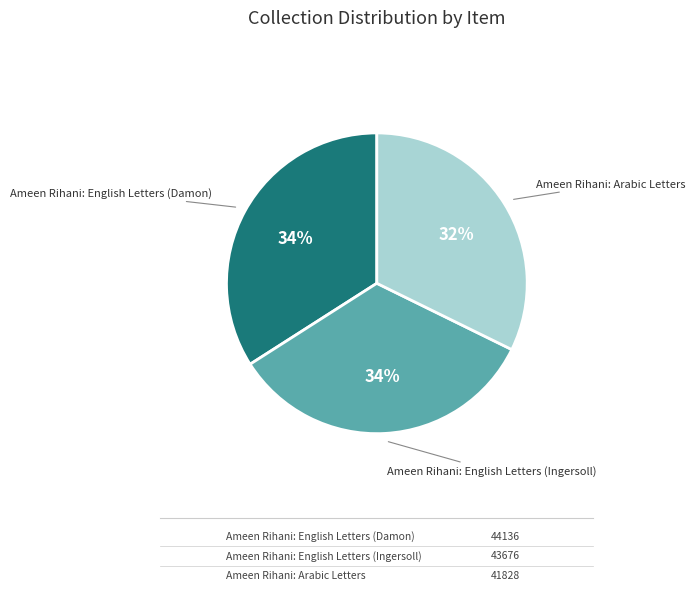

Is there a majority slice in this chart?

No